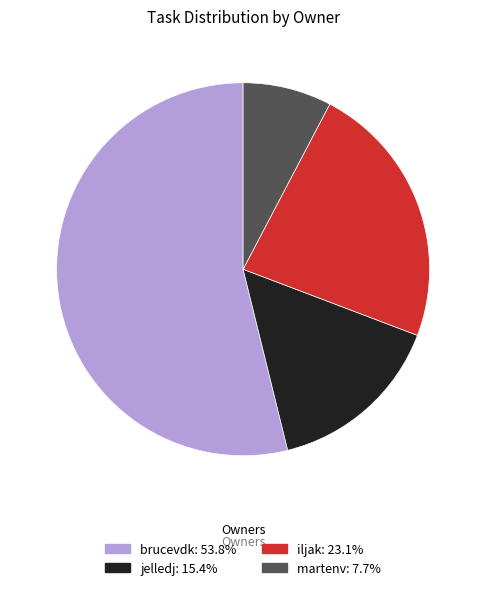

What is the smallest slice in the pie chart?

martenv